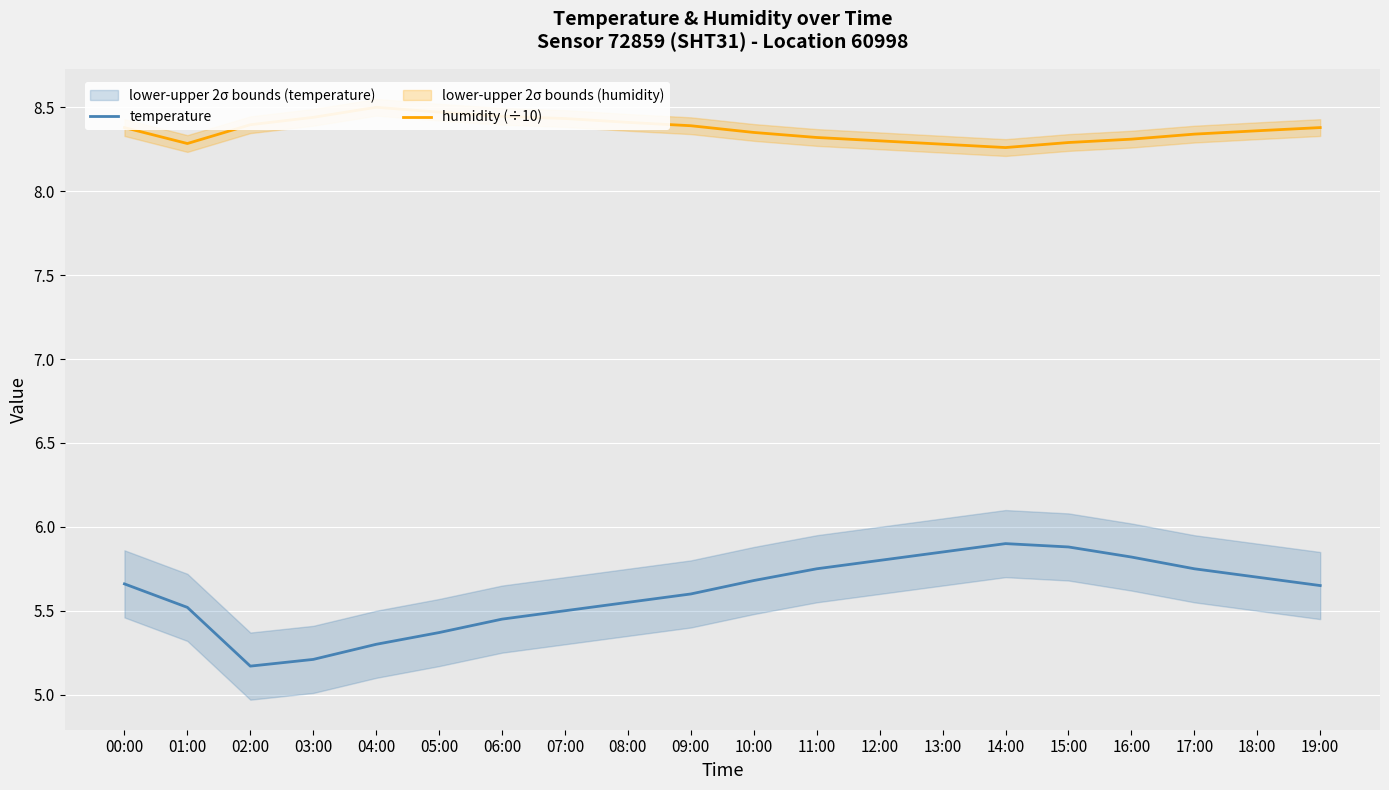

The value of temperature at 15:00 is 5.9. True or false?

True